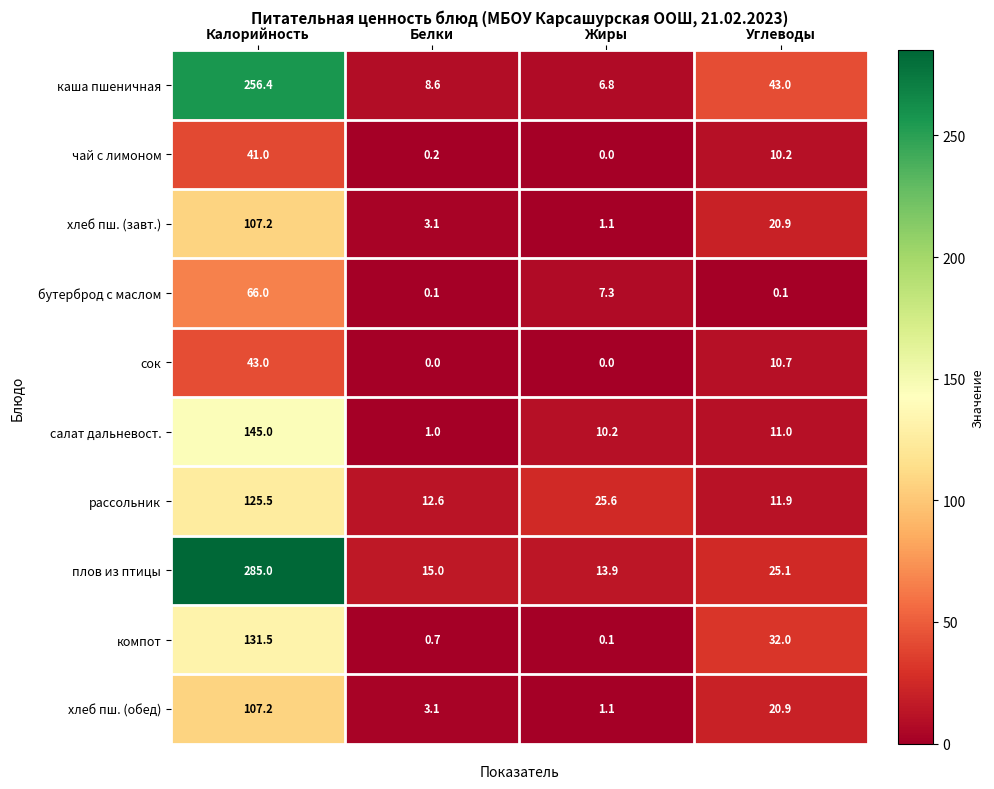

Between Жиры and Углеводы, which series saw the biggest shift?

каша пшеничная